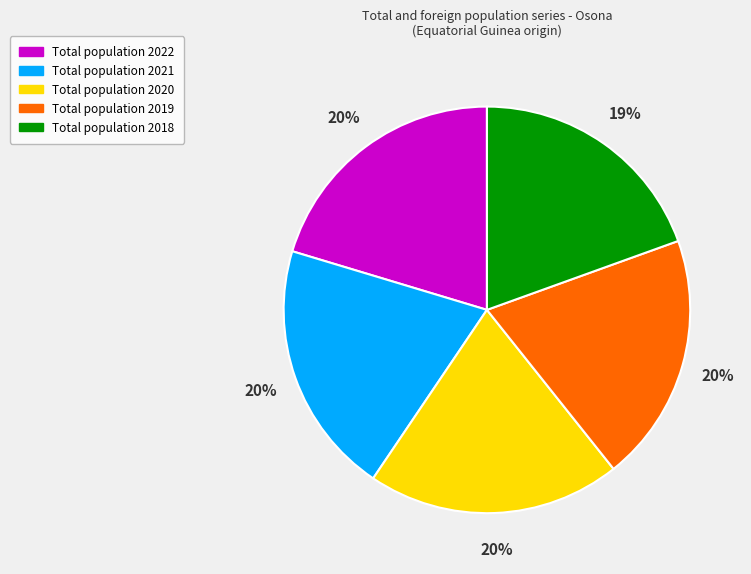

To the nearest percent, what is the average slice percentage?

20%